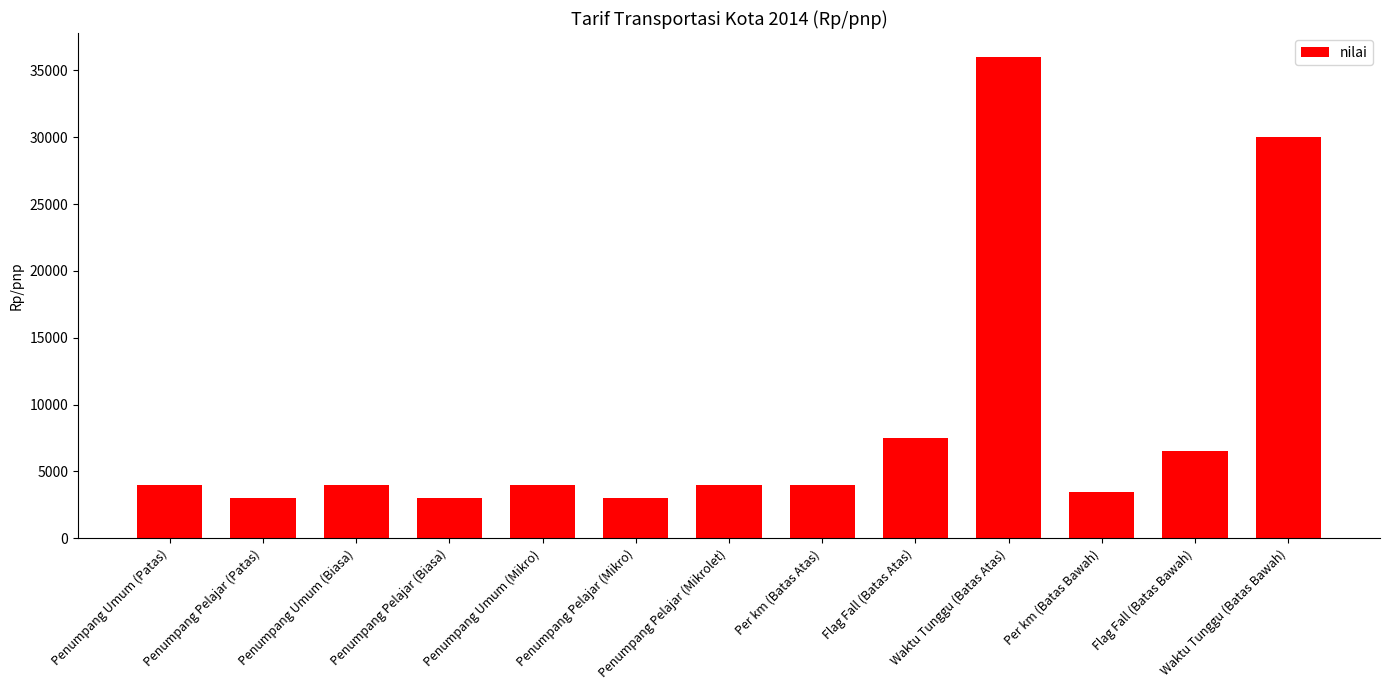

How many values are below 4000?

4